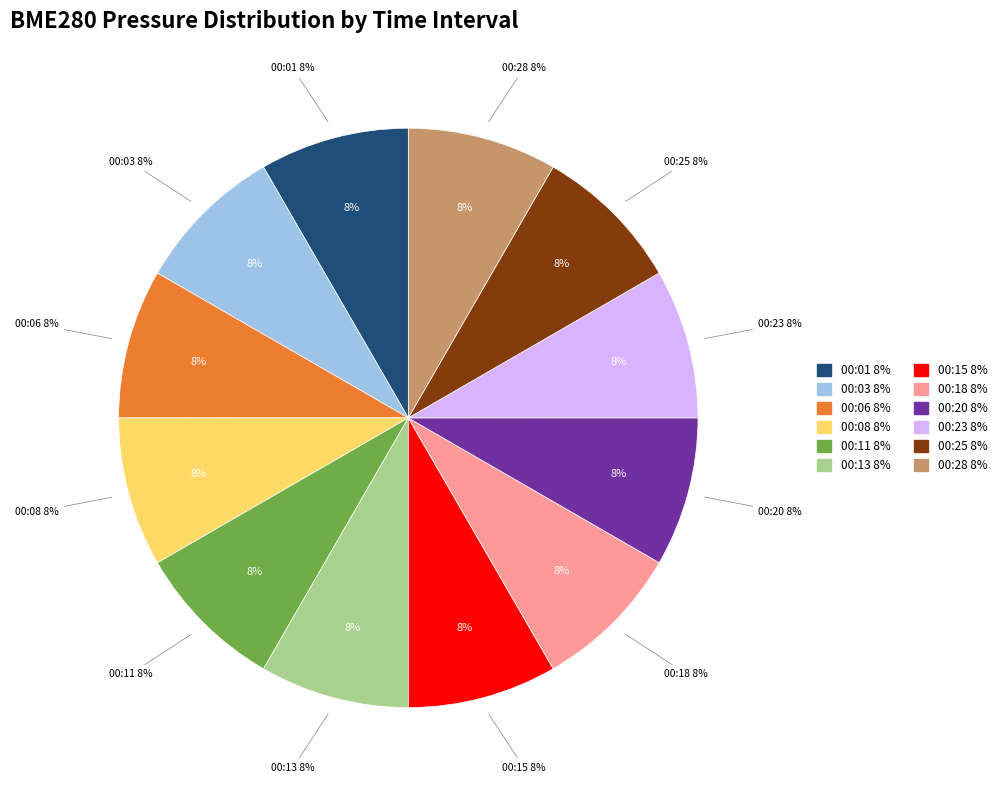

Which slice is the largest?

00:03